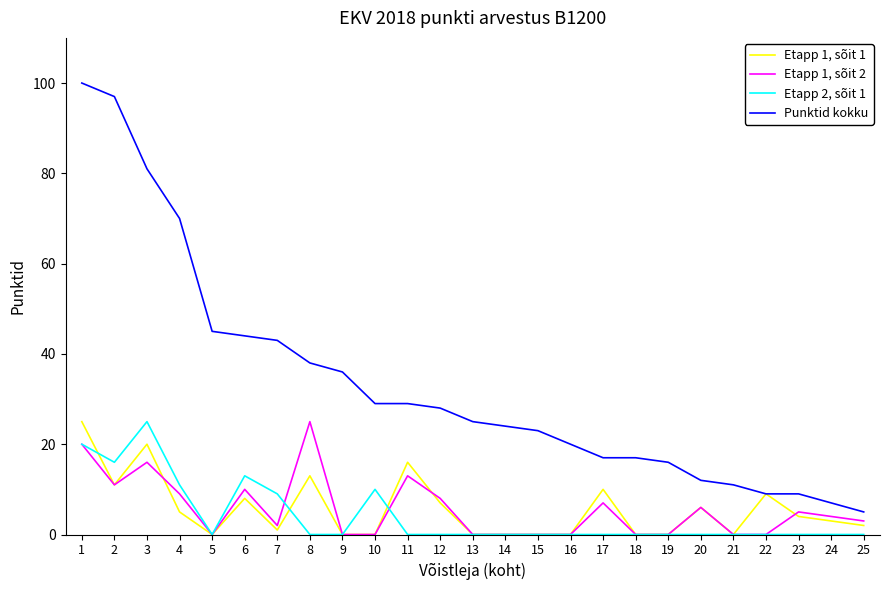

What is the greatest value displayed?

100